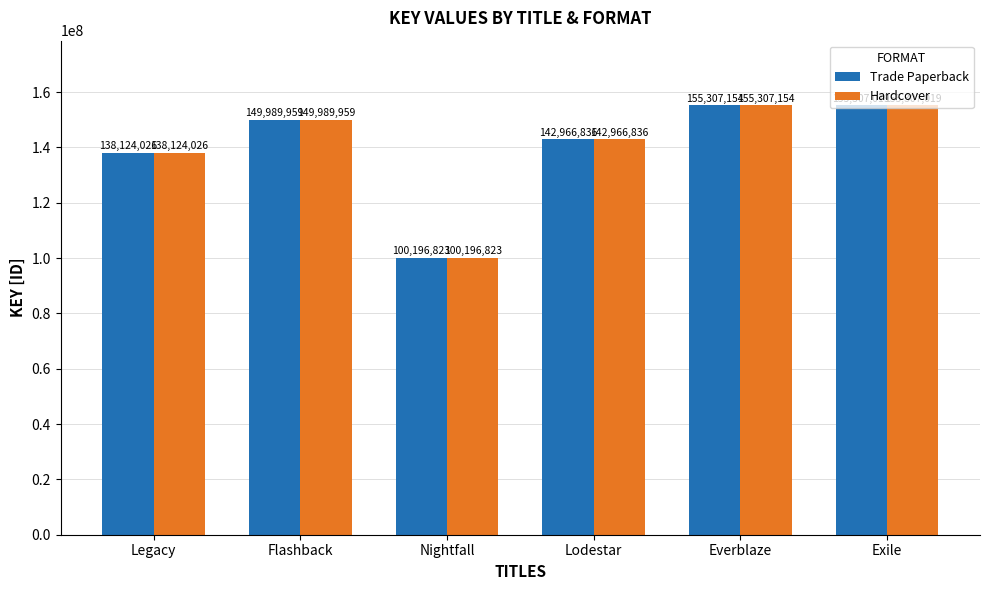

What is the maximum value shown in the chart?

155307154